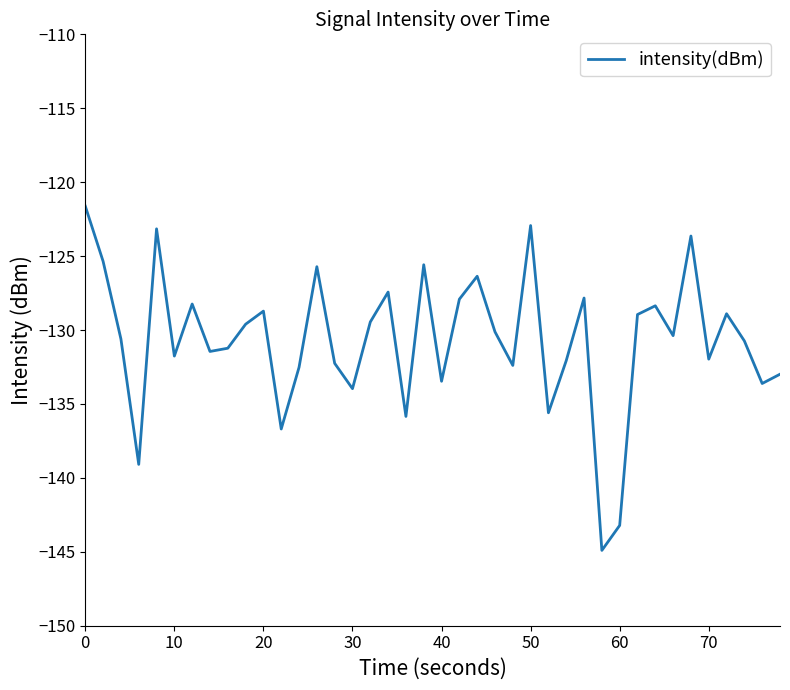

What is the greatest value displayed?

-121.6